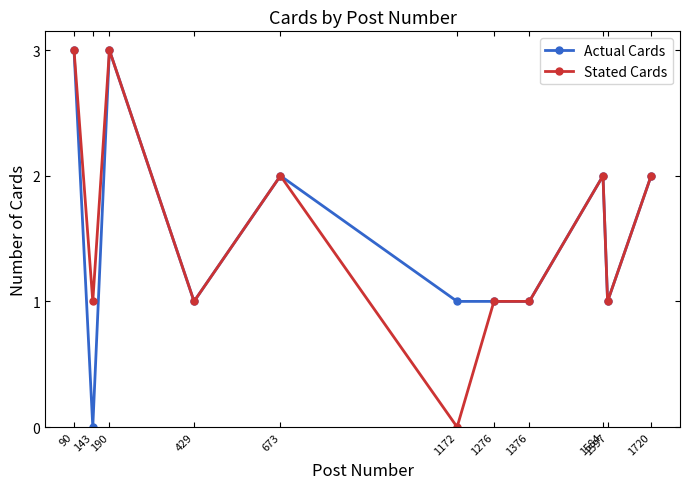

What is the value of the Actual Cards point at the 7th from the left?

1